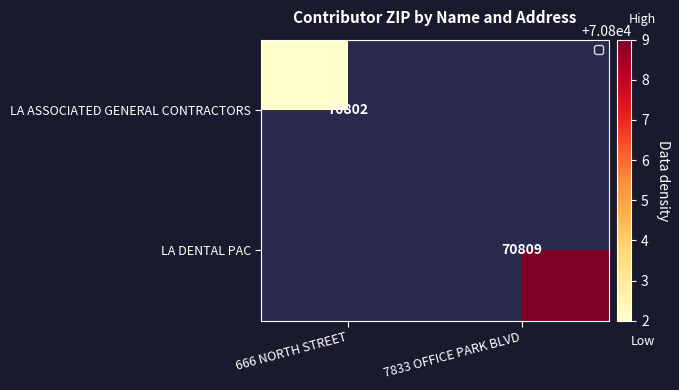

Is the value of LA ASSOCIATED GENERAL CONTRACTORS at 666 NORTH STREET greater than the value of LA DENTAL PAC at 7833 OFFICE PARK BLVD?

No